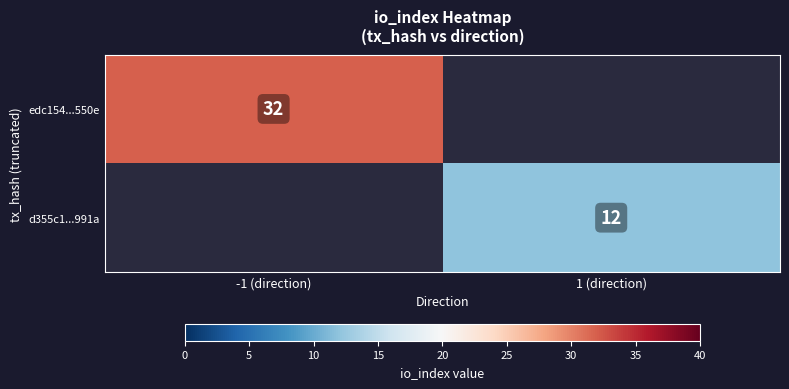

The value of d355c1...991a at 1 (direction) is 16. True or false?

False